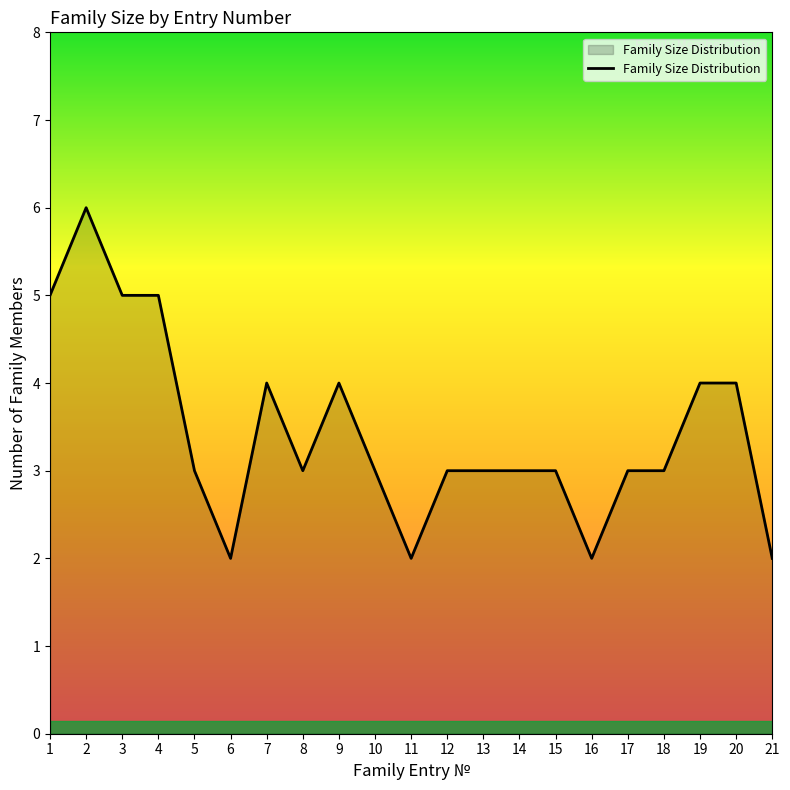

What is the sum of all values?

72